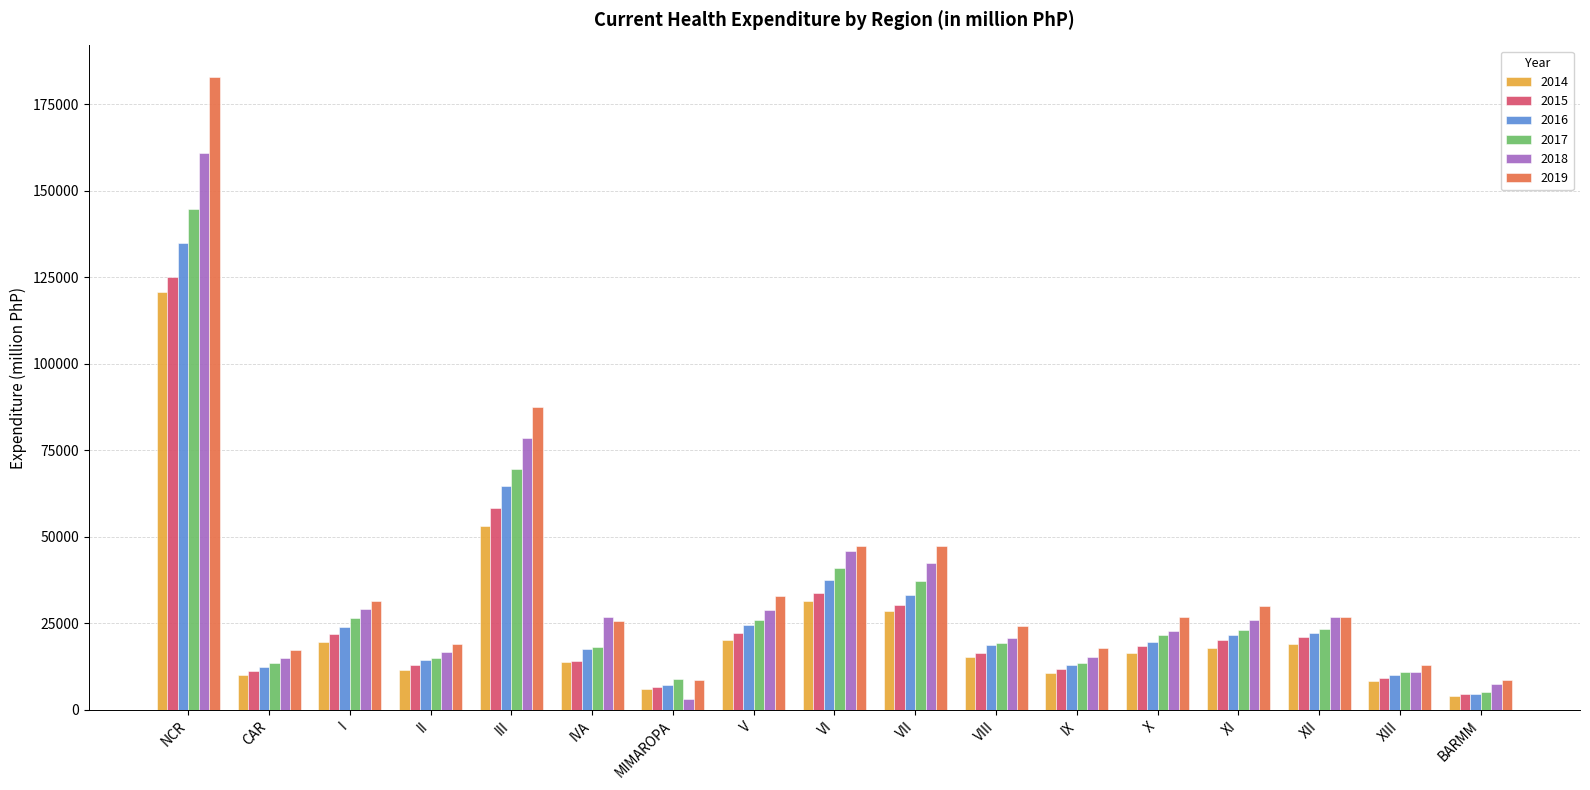

Is the value of 2017 at II greater than the value of 2019 at XI?

No